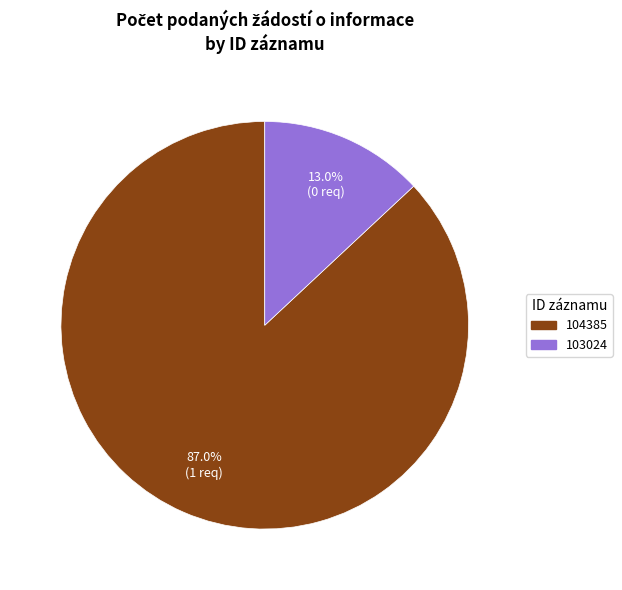

Which slice is the smallest?

103024